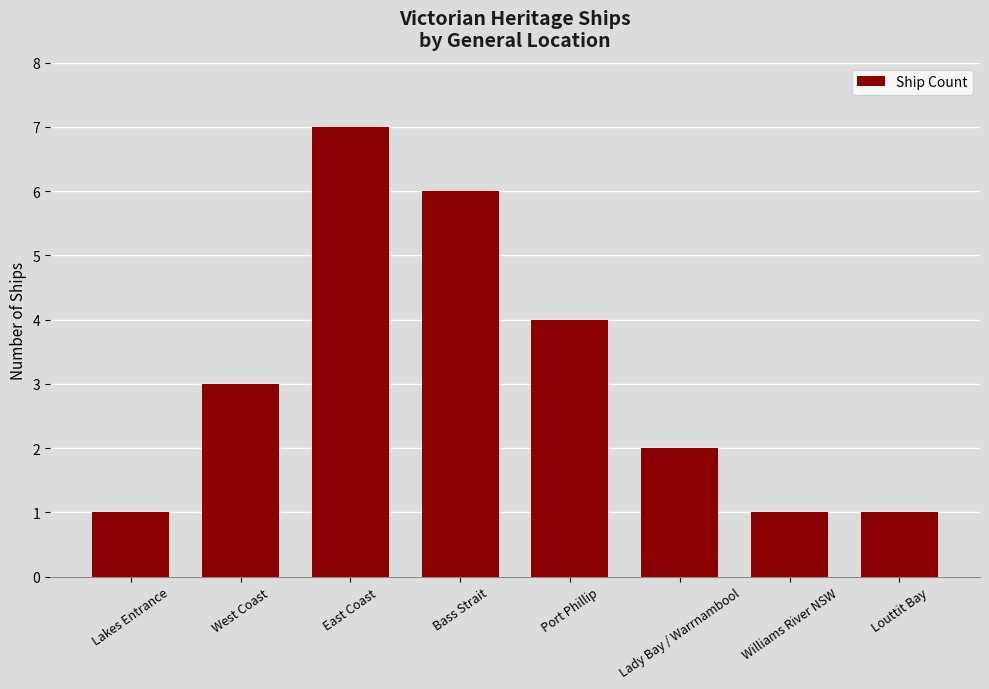

What is the ratio of the value at Bass Strait to the value at Port Phillip?

1.5